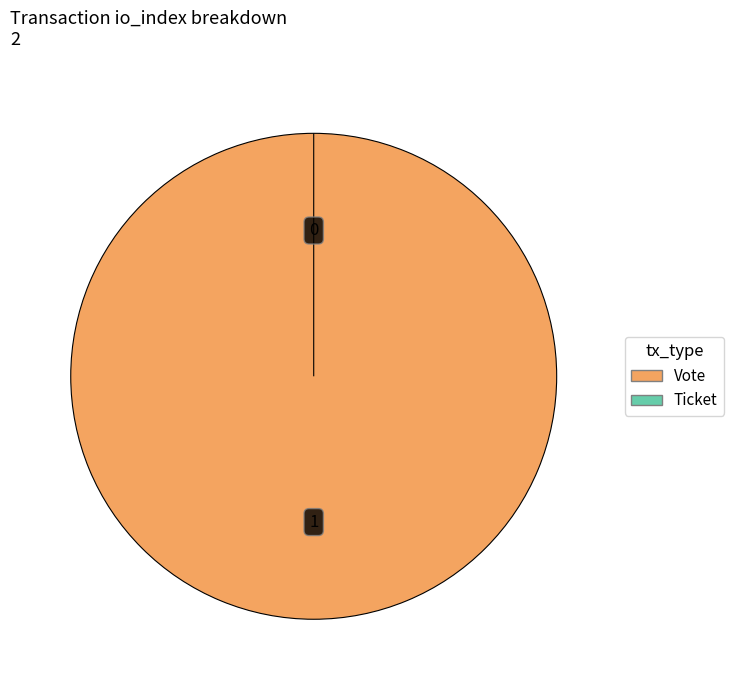

What is the change in value from Vote to Ticket?

-1